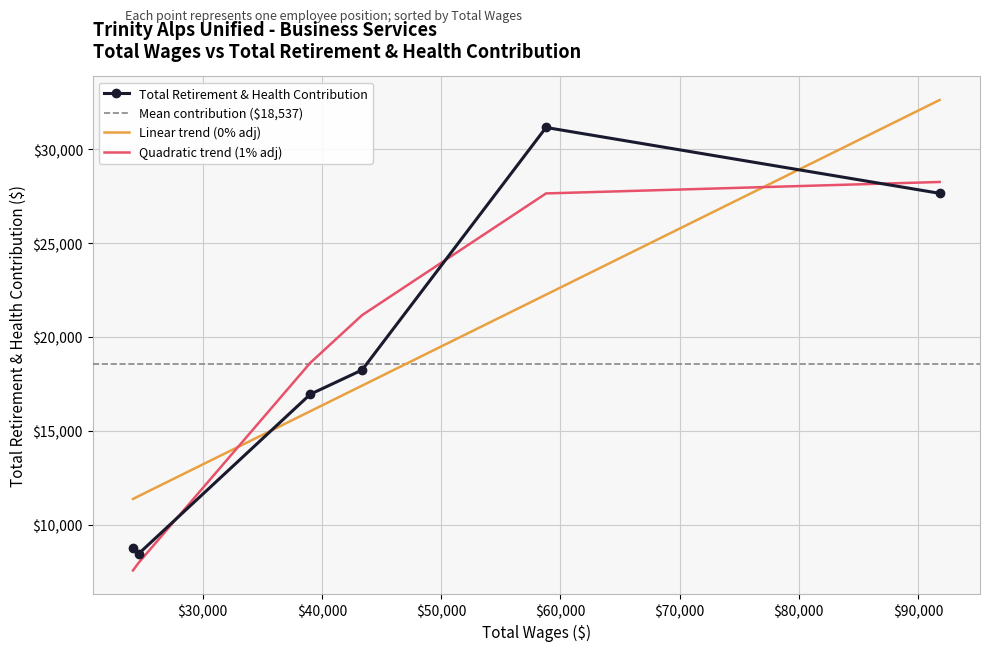

What is the minimum value for Linear trend (0% adj)?

11369.4